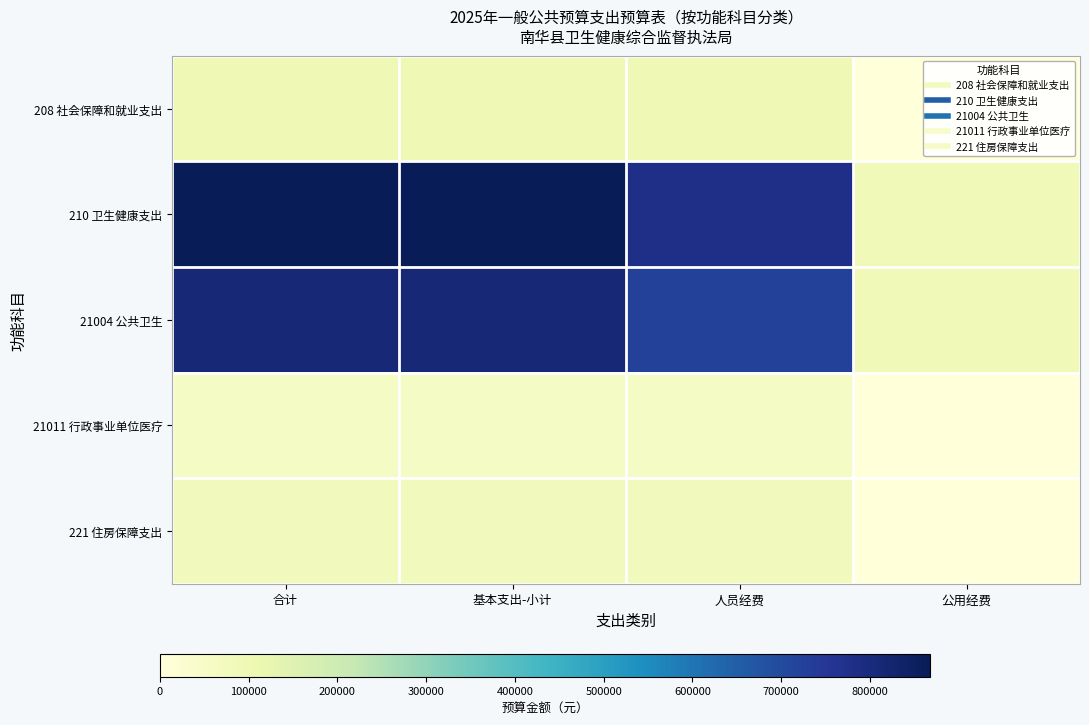

List the series in order of their peak value, lowest first.

21011 行政事业单位医疗, 221 住房保障支出, 208 社会保障和就业支出, 21004 公共卫生, 210 卫生健康支出